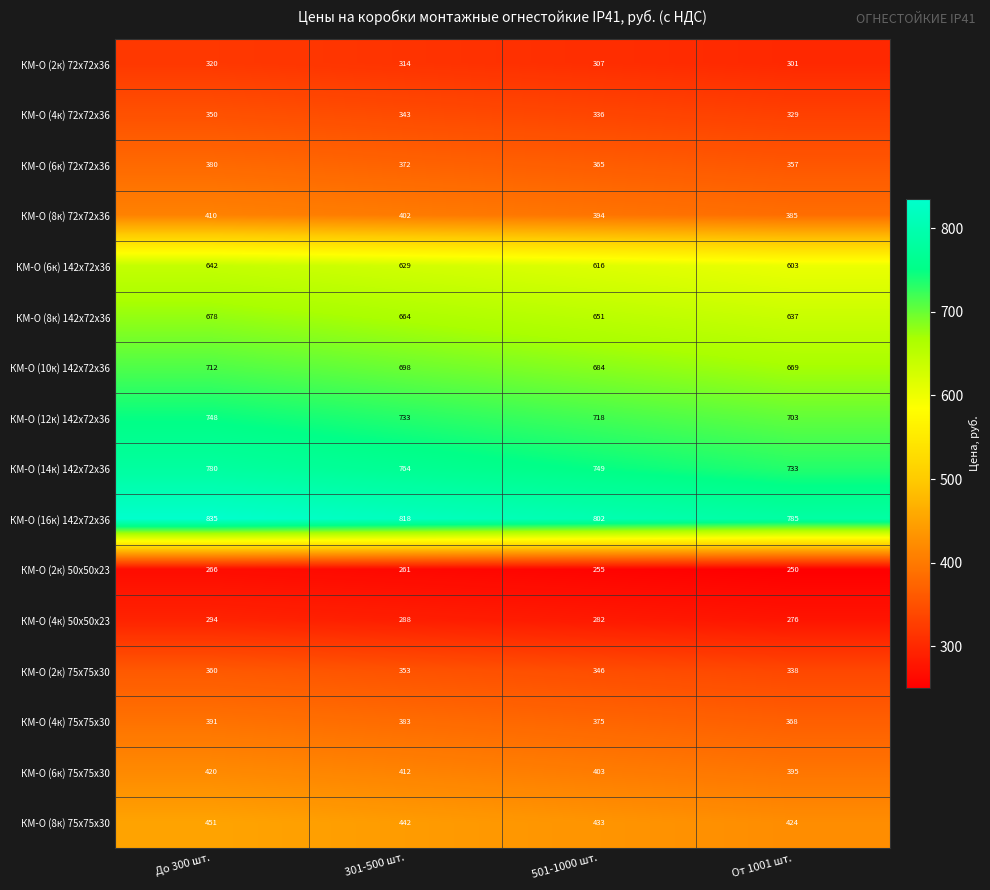

Is the value of КМ-О (12к) 142x72х36 at 501-1000 шт. greater than the value of КМ-О (2к) 72х72х36 at 301-500 шт.?

Yes